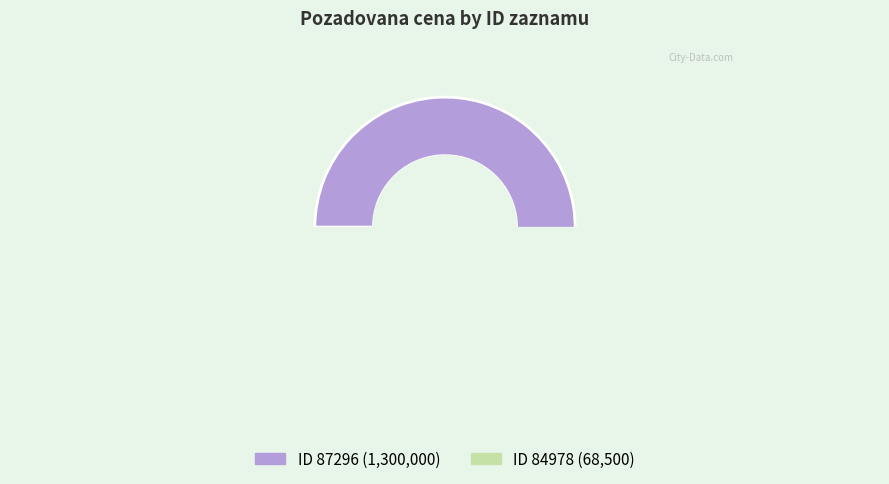

Rank the categories by value from lowest to highest.

84978, 87296